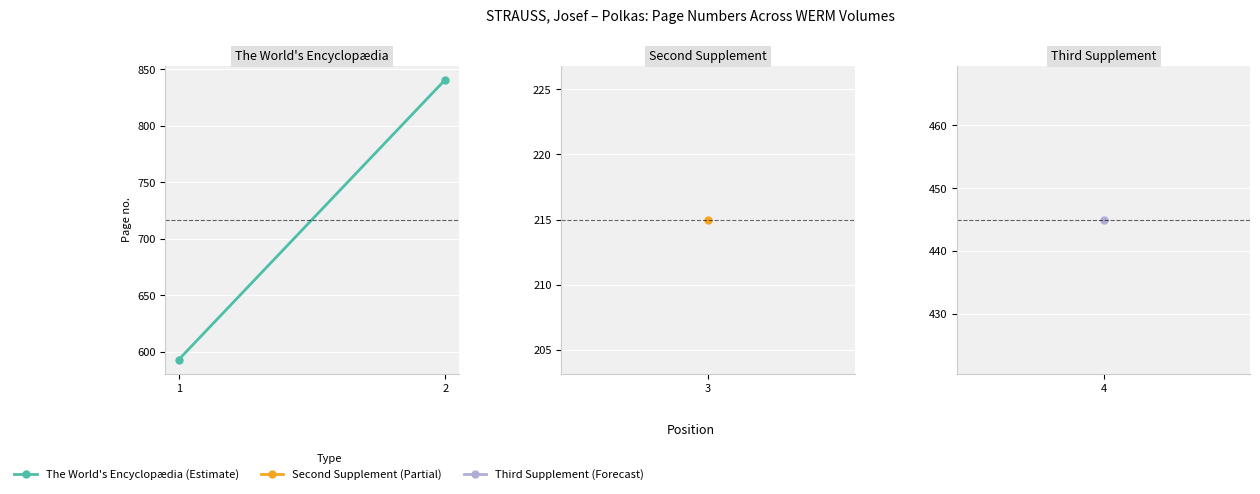

Between 1 and 2, which is larger?

2